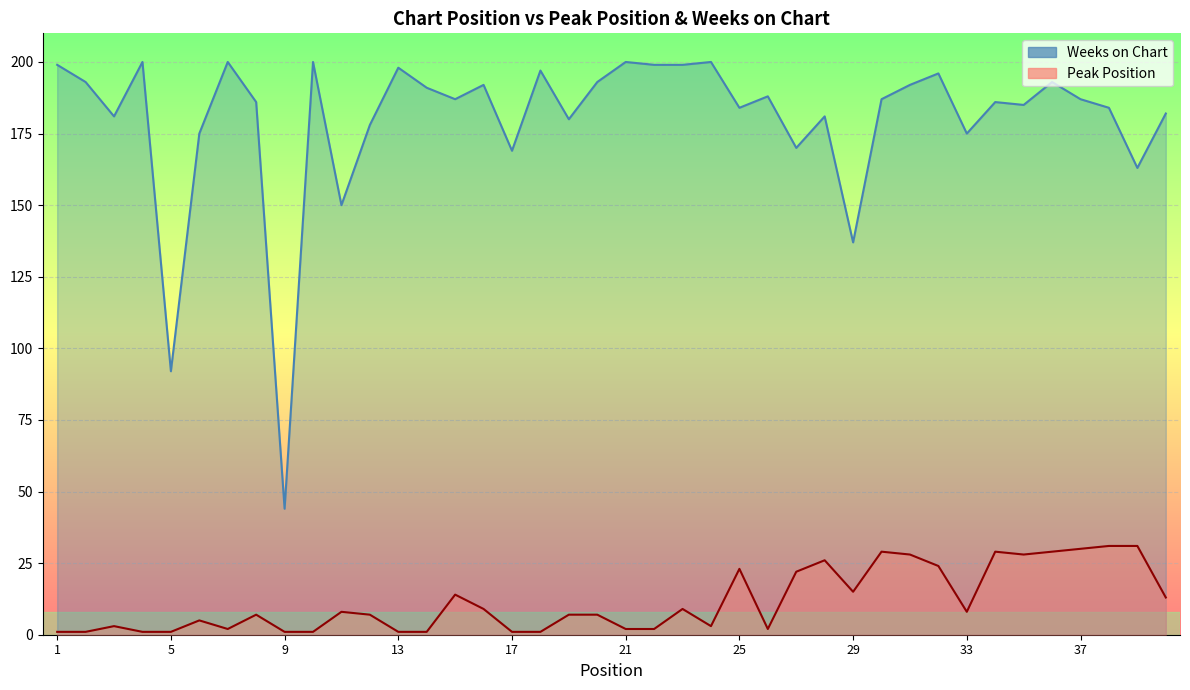

How many series are shown in this chart?

2